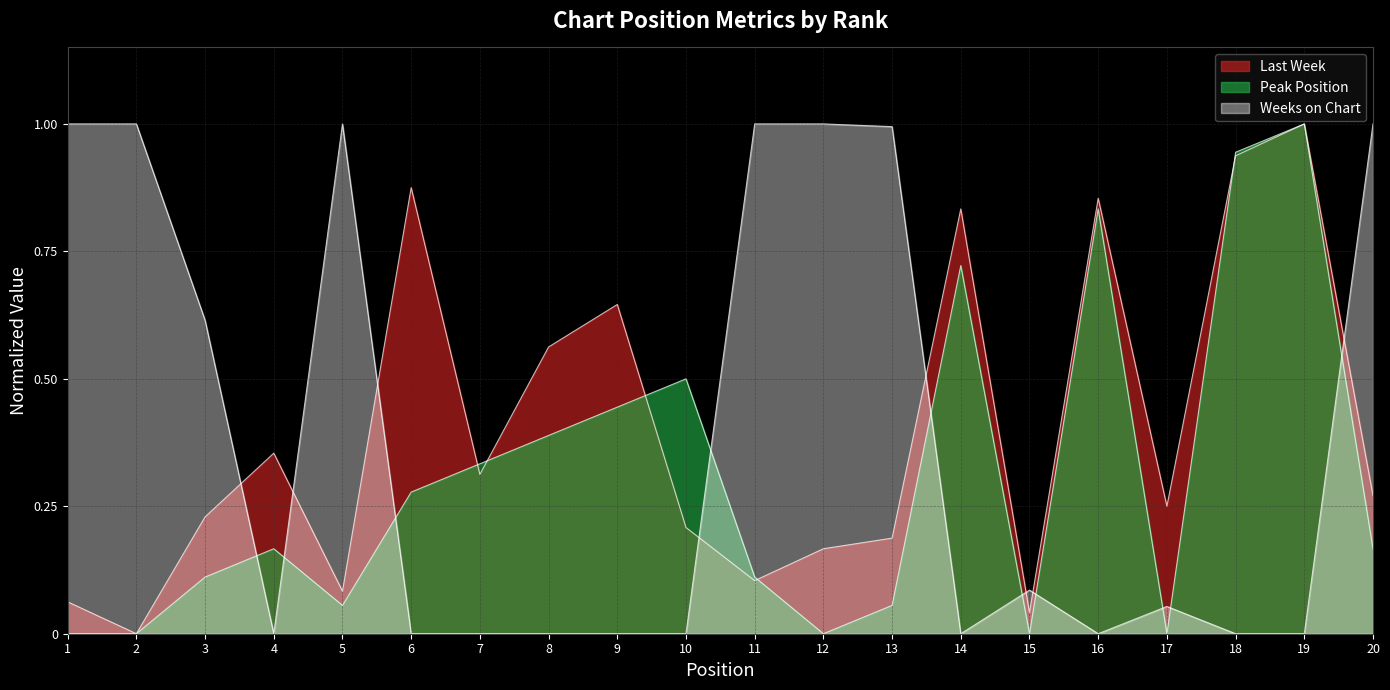

True or false: Peak Position and Last Week intersect in this chart.

True